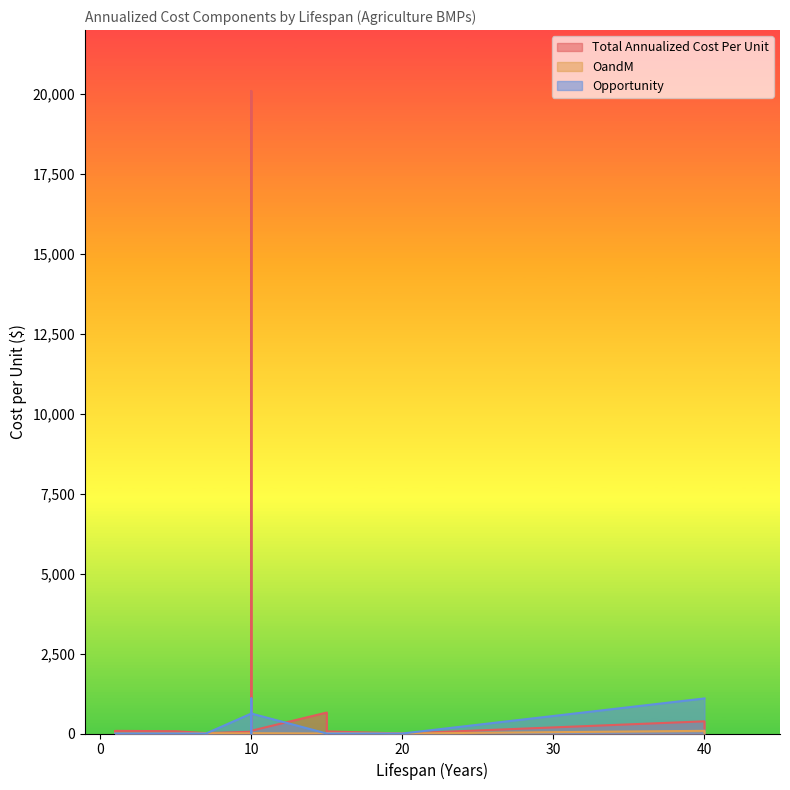

What is the maximum value shown in the chart?

20093.9